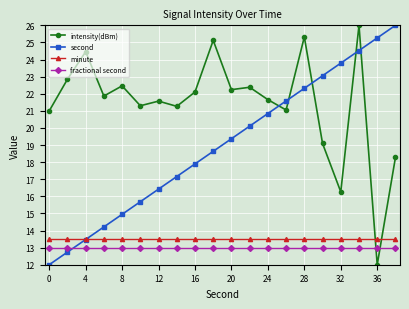

Does the chart have visible grid lines?

Yes